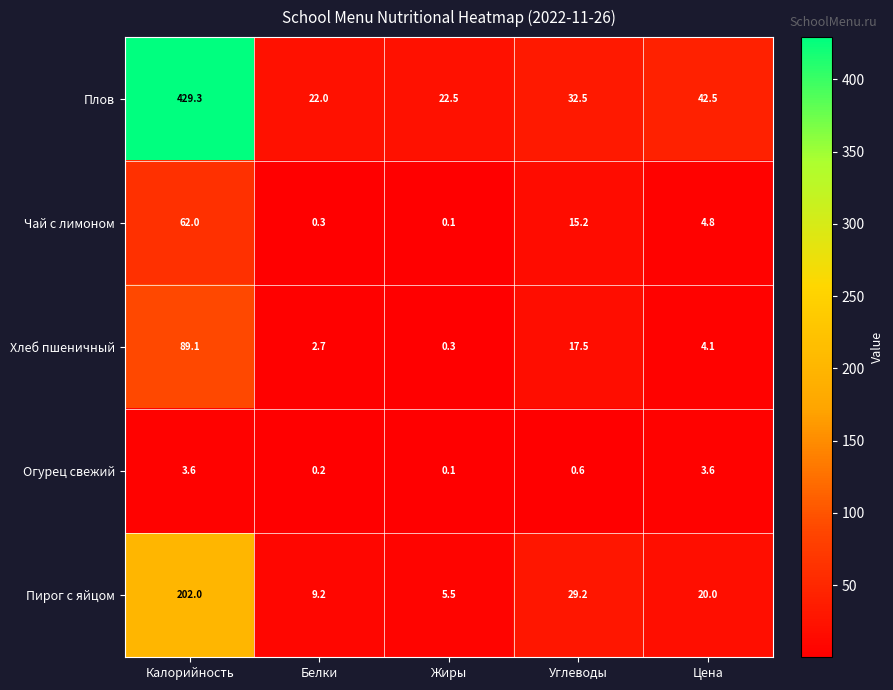

List the series in order of their peak value, highest first.

Плов, Пирог с яйцом, Хлеб пшеничный, Чай с лимоном, Огурец свежий